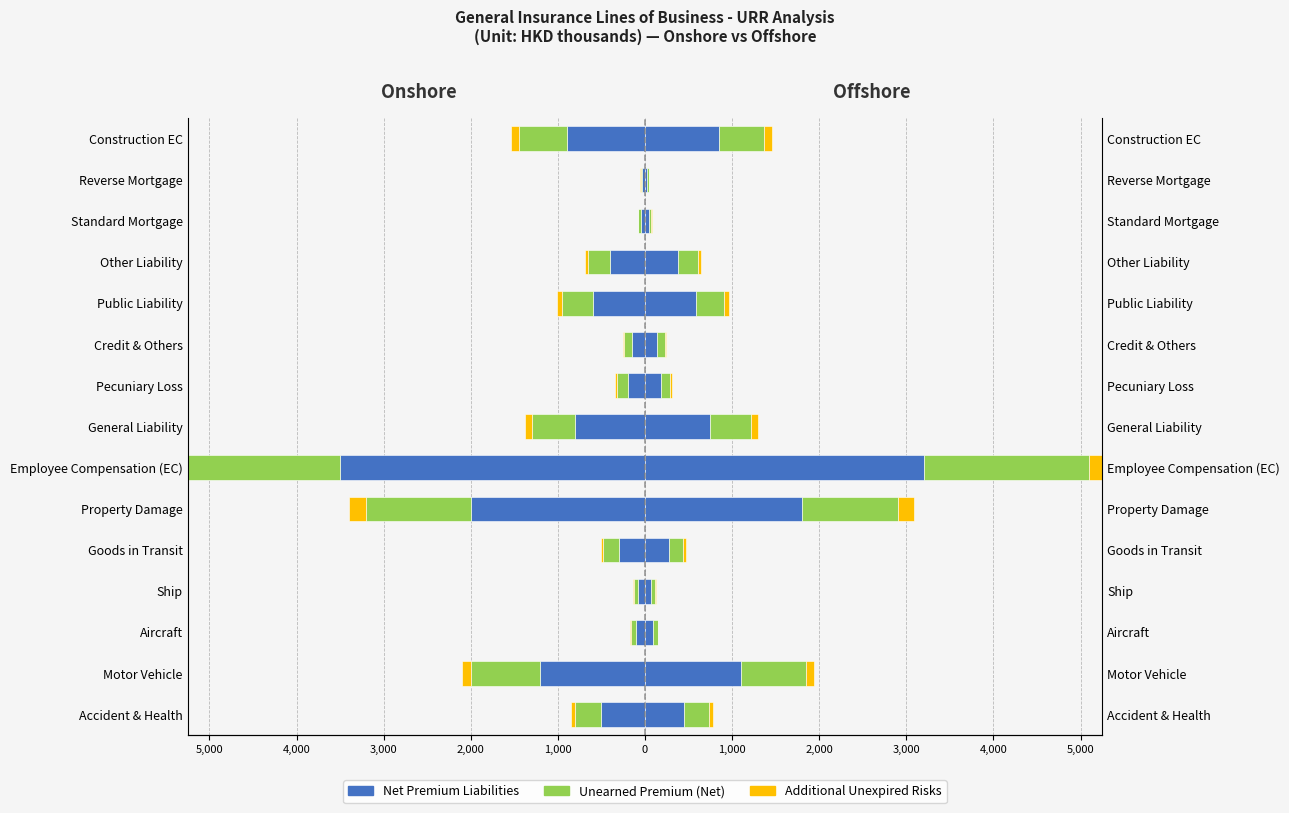

What is the maximum value for Additional Unexpired Risks?

280